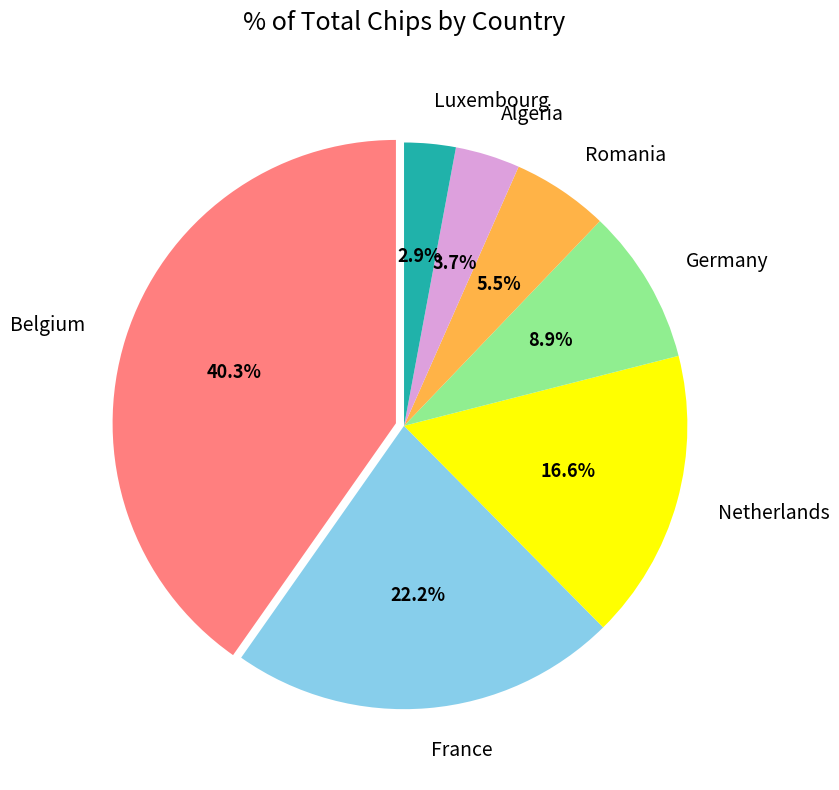

Combined, do France and Belgium account for over 50%?

Yes